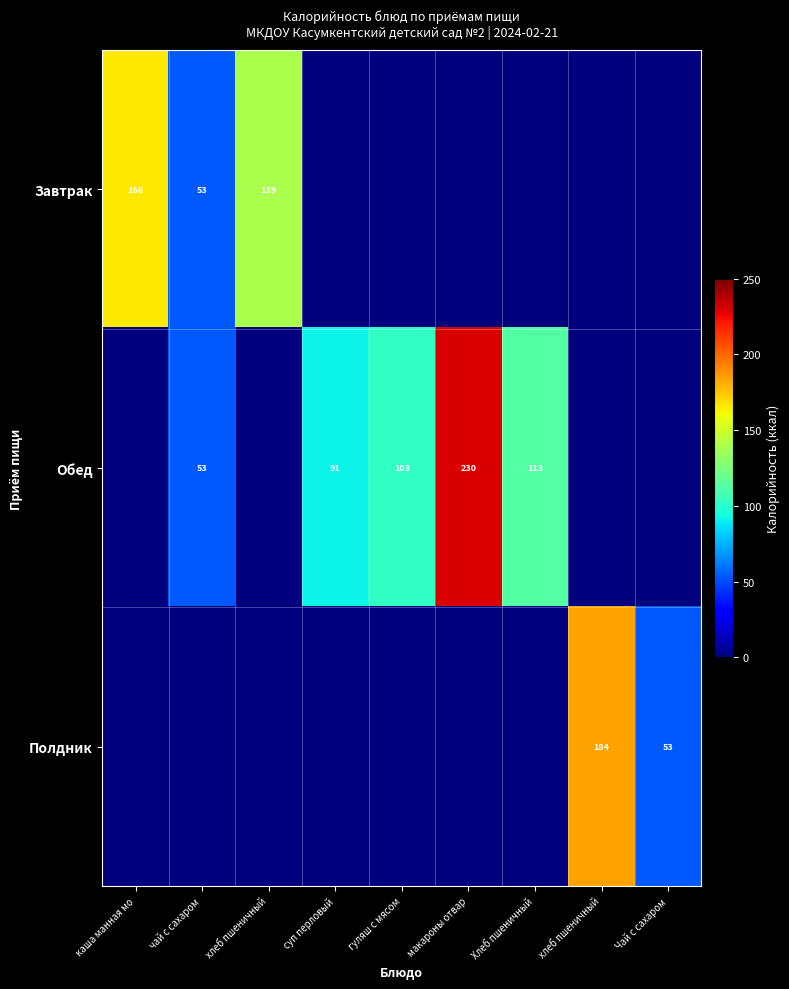

What is the difference between the maximum and minimum values in the Обед series?

229.8